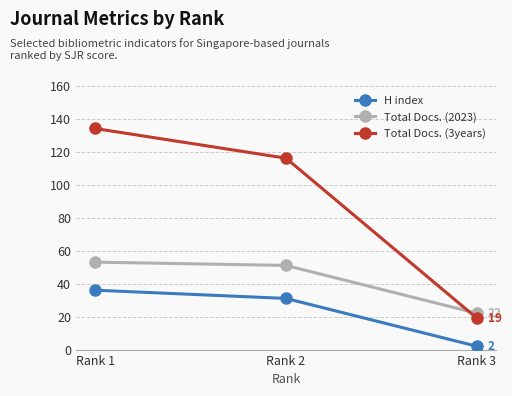

What is the difference between the second highest and minimum values in the Total Docs. (2023) series?

29